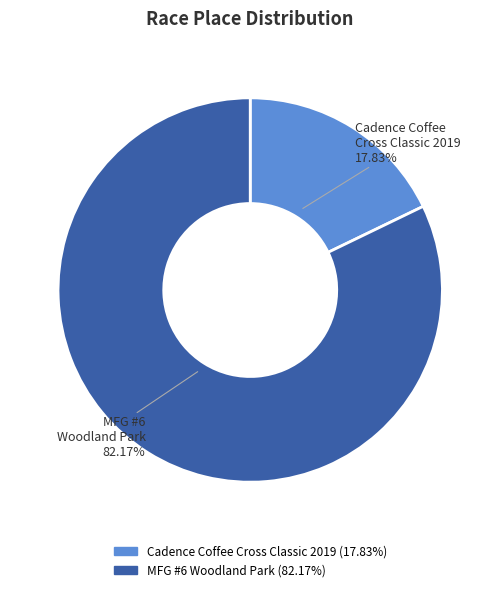

What percentage is the MFG #6 Woodland Park slice, to the nearest percent?

82%